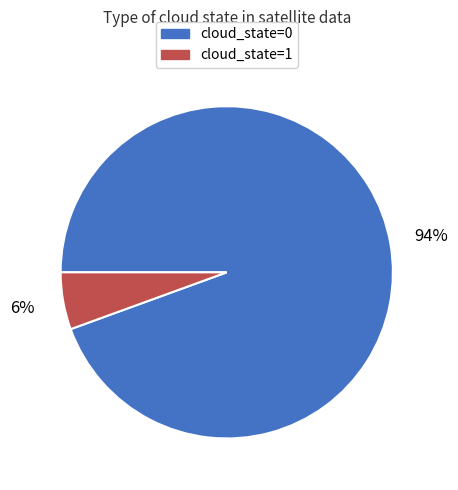

Which slice represents more than half of the pie?

cloud_state=0